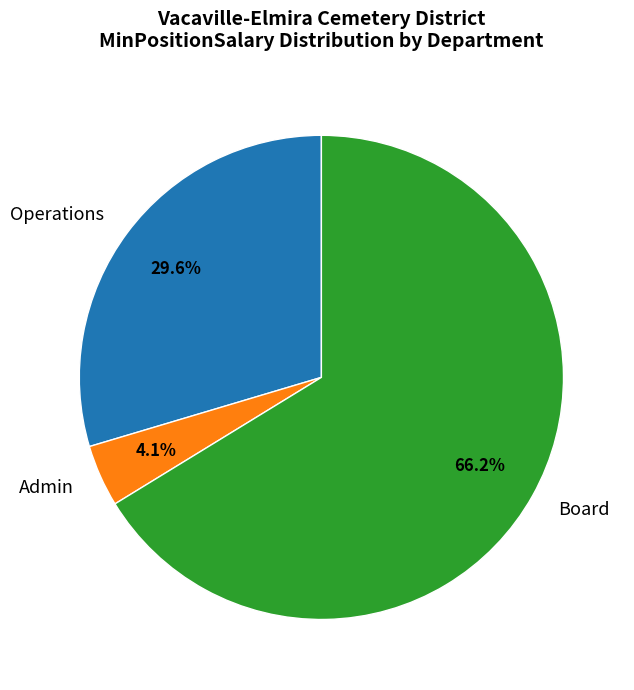

True or false: Board accounts for 21% of the total.

False